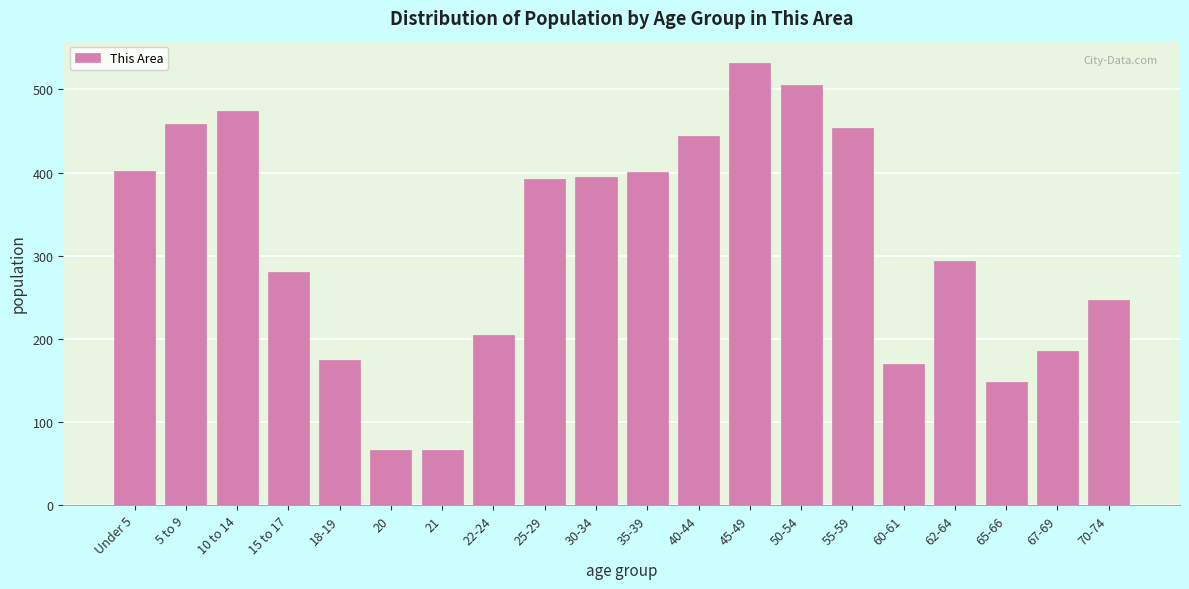

What is the sum of all values?

6290